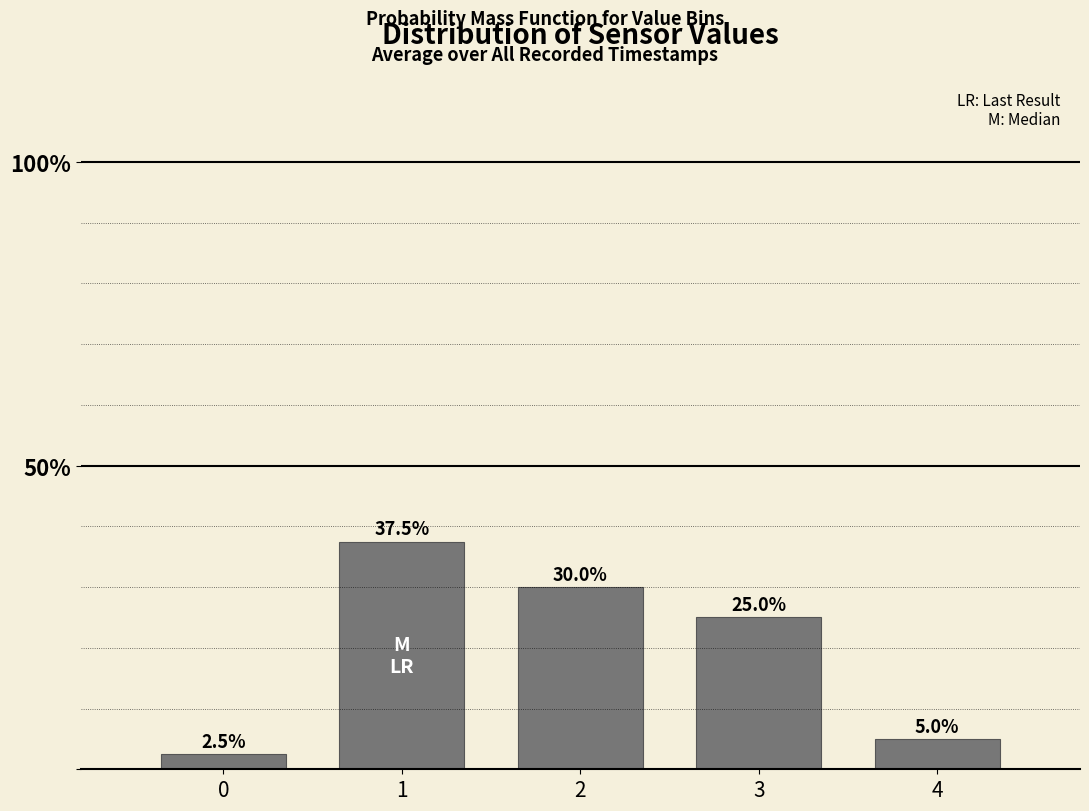

Does the chart contain any negative values?

No